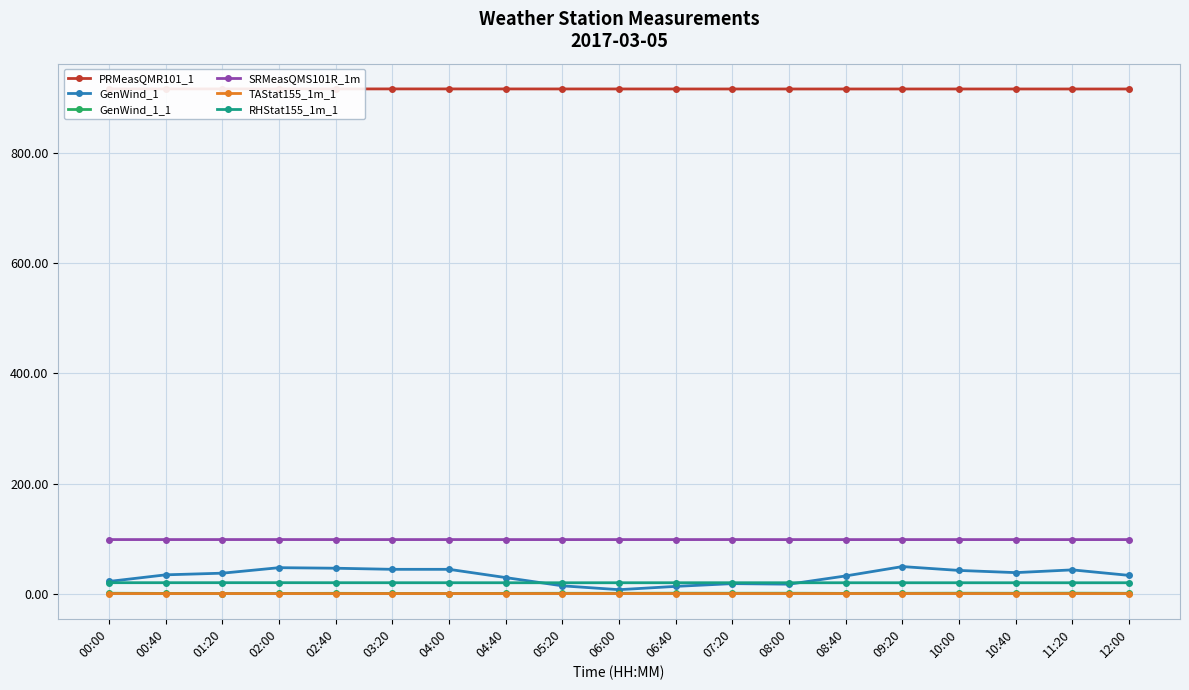

List the labels in order of RHStat155_1m_1 value, largest first.

02:00, 01:20, 00:00, 00:40, 02:40, 07:20, 03:20, 04:00, 04:40, 06:40, 08:00, 06:00, 09:20, 10:00, 12:00, 10:40, 08:40, 05:20, 11:20